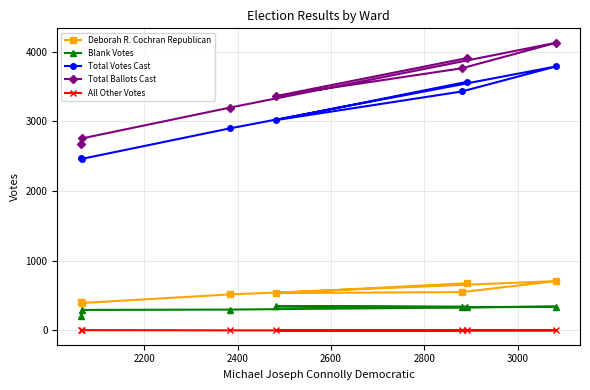

What is the lowest value of the Blank Votes series?

203